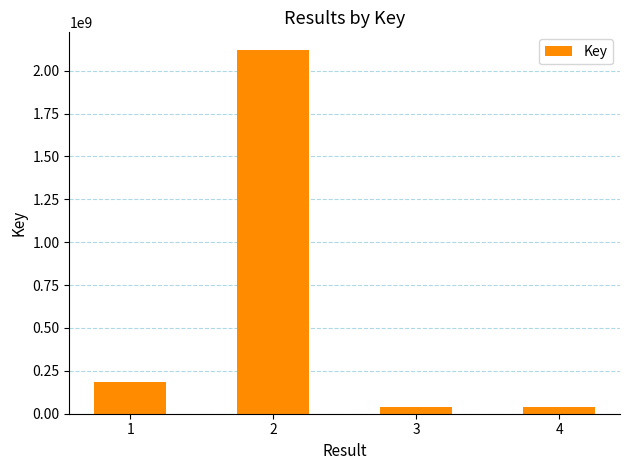

How many categories are shown in the chart?

4